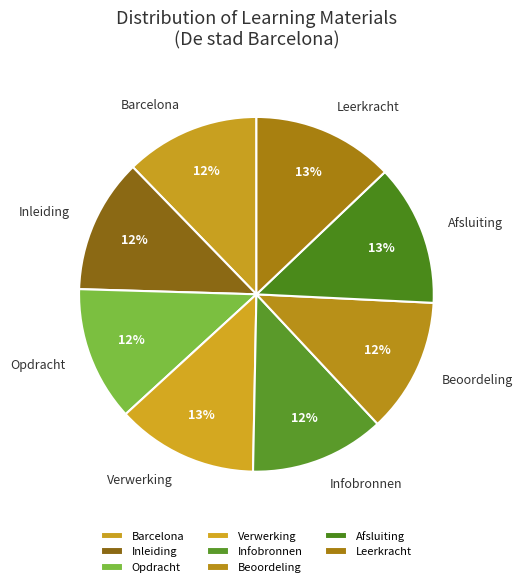

True or false: Inleiding accounts for 25% of the total.

False